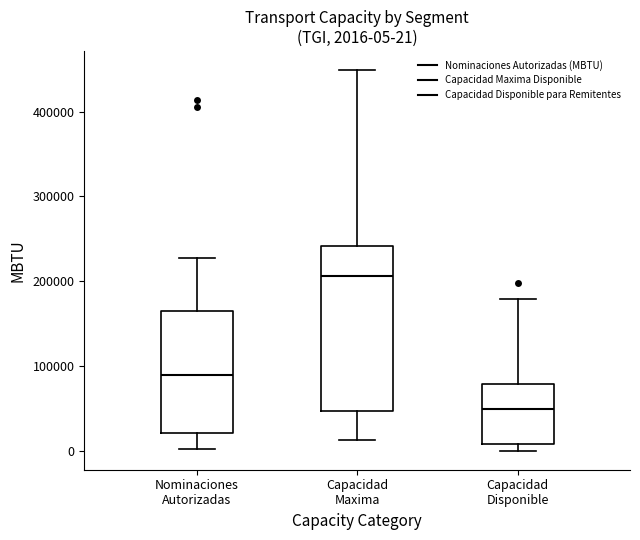

Comparing the boxes themselves (not the whiskers), which one is the tallest?

Capacidad Maxima